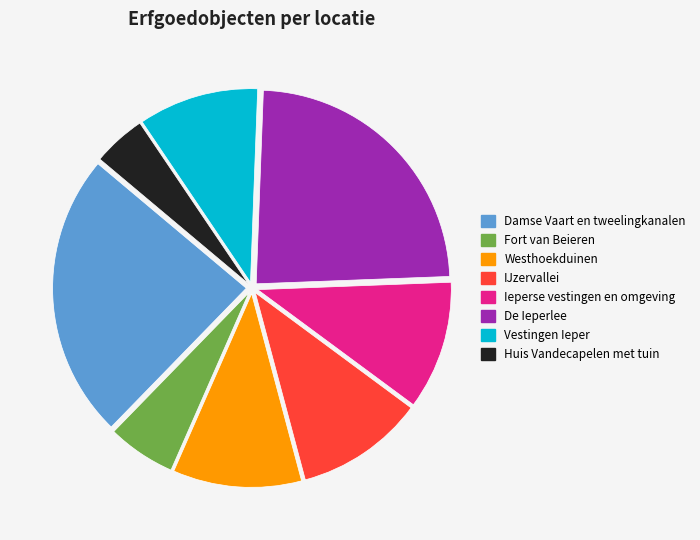

Do Fort van Beieren and De Ieperlee together represent more than half of the pie?

No